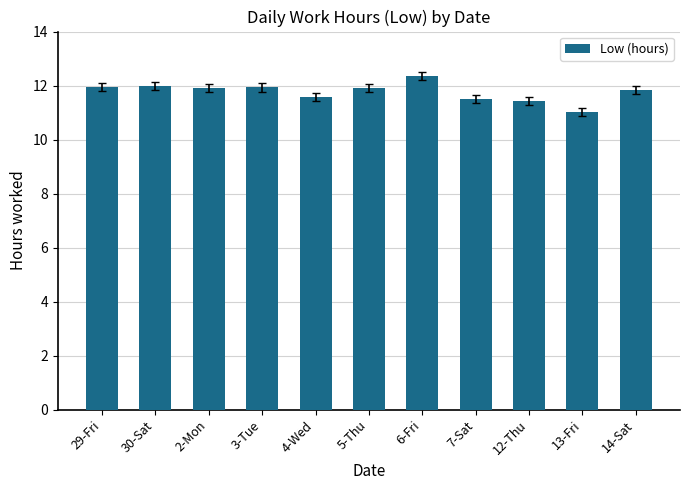

What is the maximum value shown in the chart?

12.3